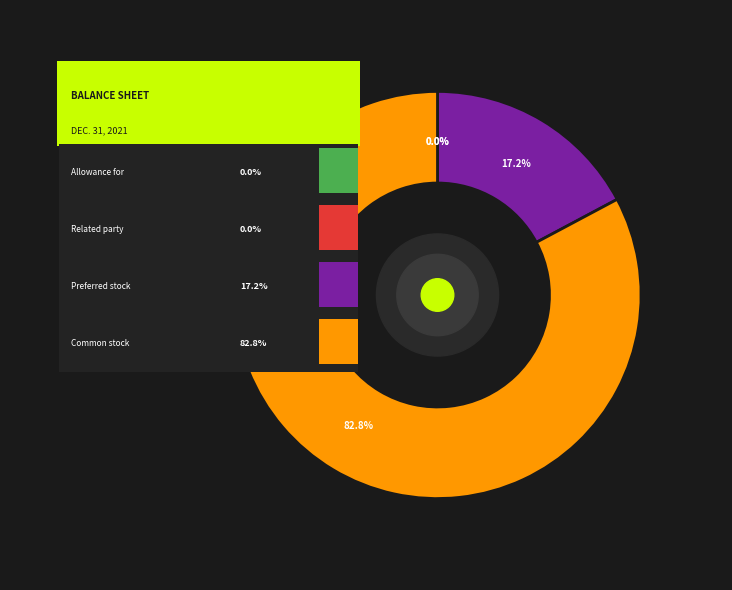

Is it true that Related party accounts payable is 0% of the pie?

True